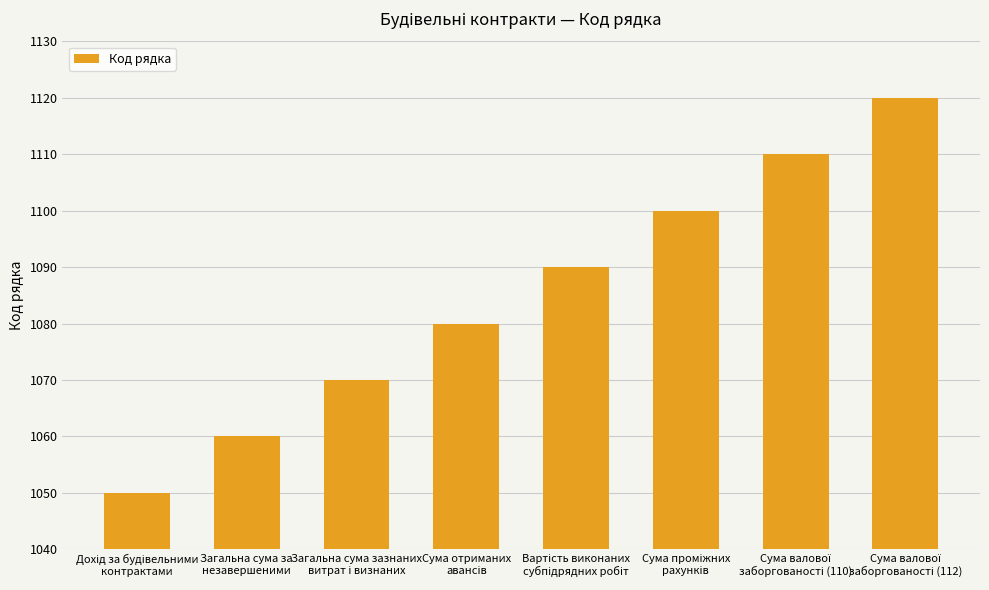

What is the maximum value shown in the chart?

1120